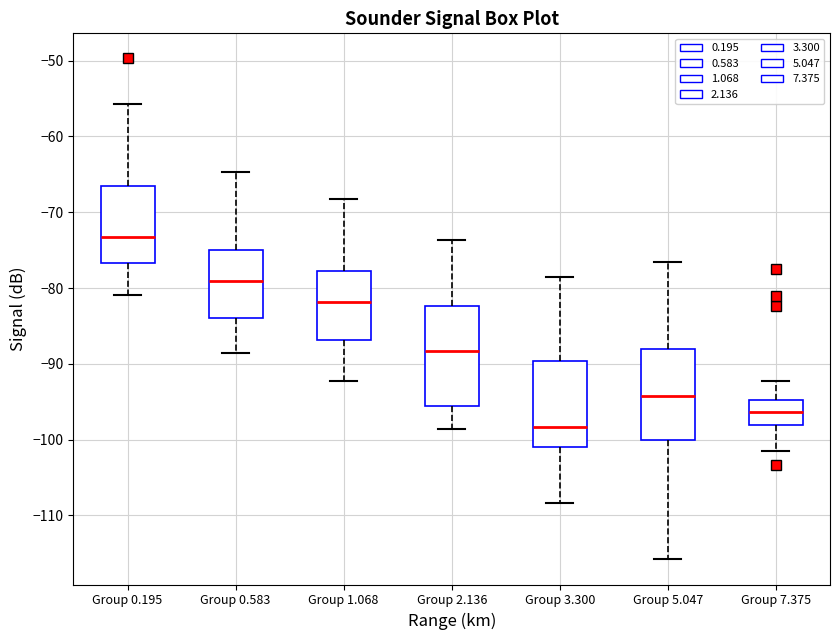

Reading left to right, read every box against the y-axis: the position of its median line, the range the box covers, and the ends of its whiskers. The values are not printed on the chart, so give them approximately, as read against the axis.

Group 0.195: median -73, box -77 to -67, whiskers -81 to -56
Group 0.583: median -79, box -84 to -75, whiskers -89 to -65
Group 1.068: median -82, box -87 to -78, whiskers -92 to -68
Group 2.136: median -88, box -96 to -82, whiskers -99 to -74
Group 3.300: median -98, box -101 to -90, whiskers -108 to -79
Group 5.047: median -94, box -100 to -88, whiskers -116 to -76
Group 7.375: median -96, box -98 to -95, whiskers -101 to -92